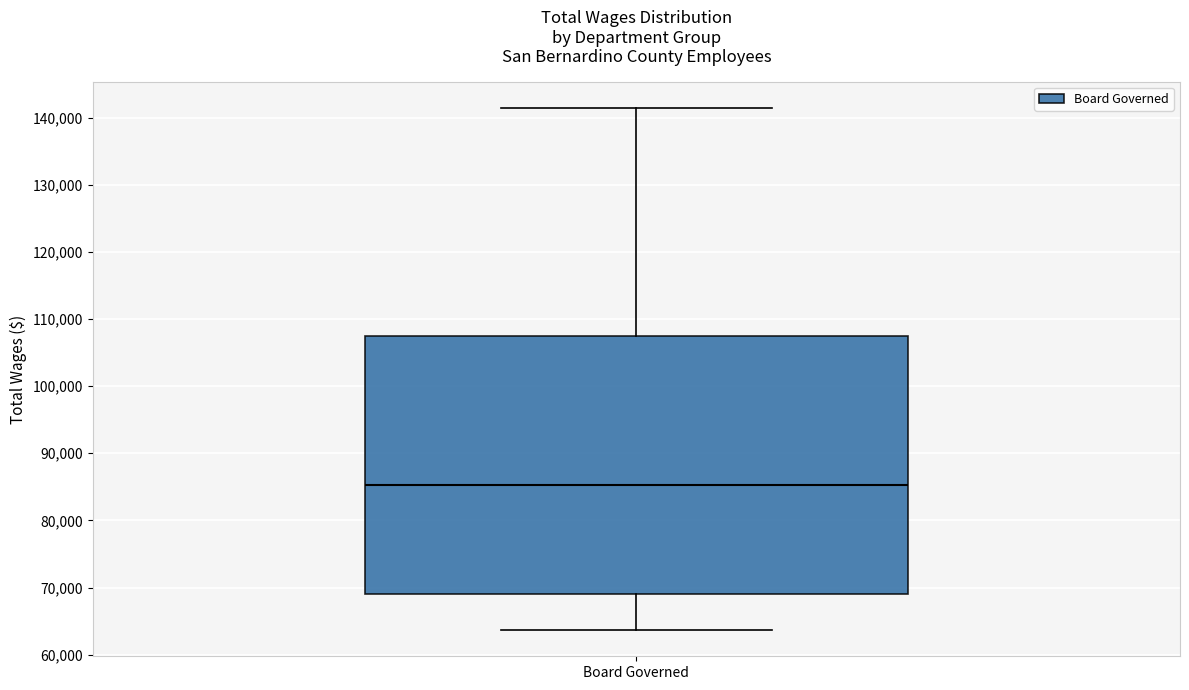

Where is the upper edge of the box for Board Governed on the y-axis? The values are not printed on the chart, so give them approximately, as read against the axis.

107000